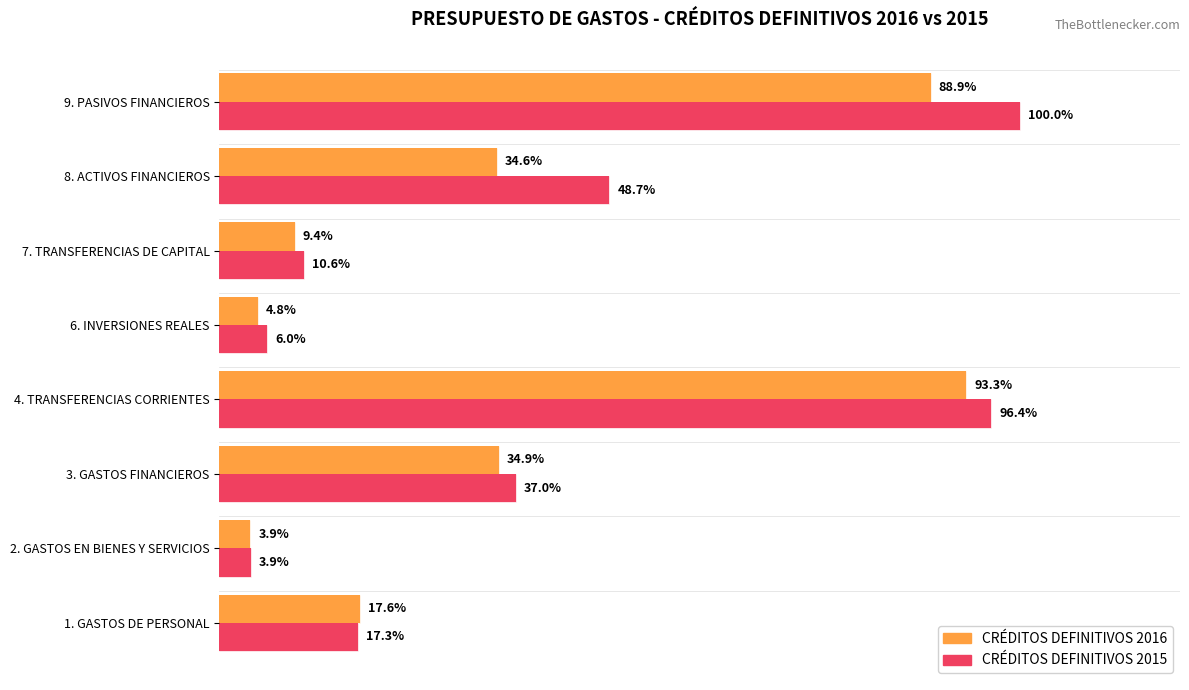

List the series in order of their overall mean, highest first.

CRÉDITOS DEFINITIVOS 2015, CRÉDITOS DEFINITIVOS 2016